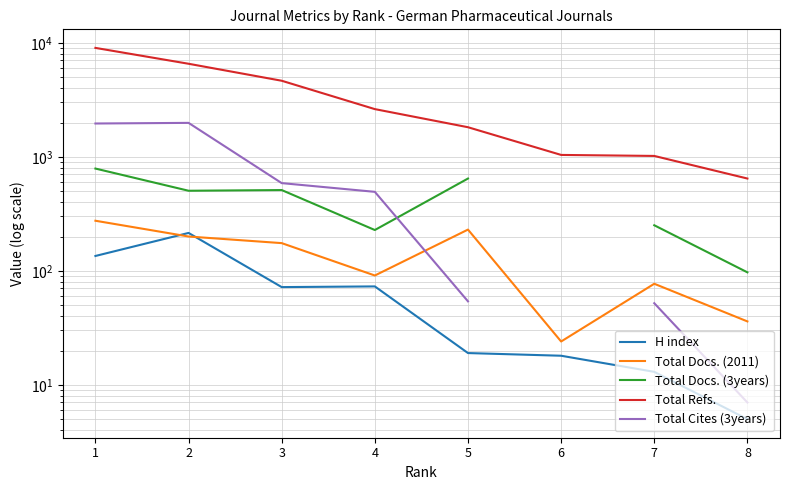

What is the value of the Total Docs. (3years) point at the 3rd from the left?

511.0